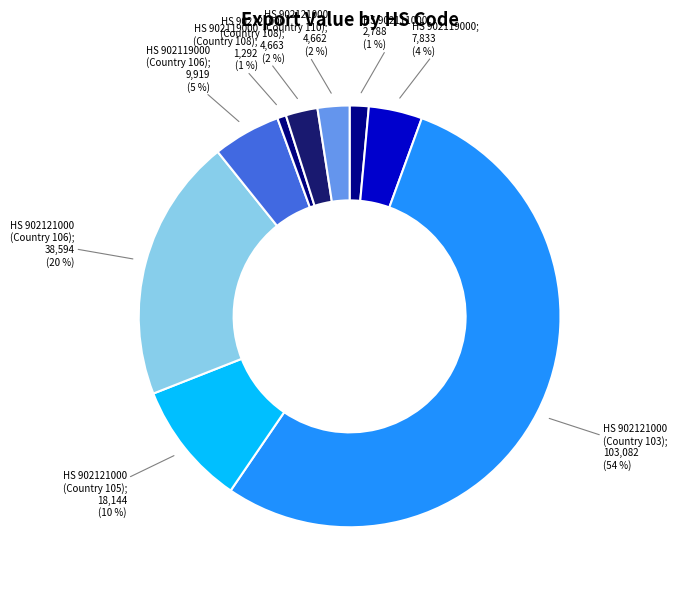

How many segments does this pie chart have?

9